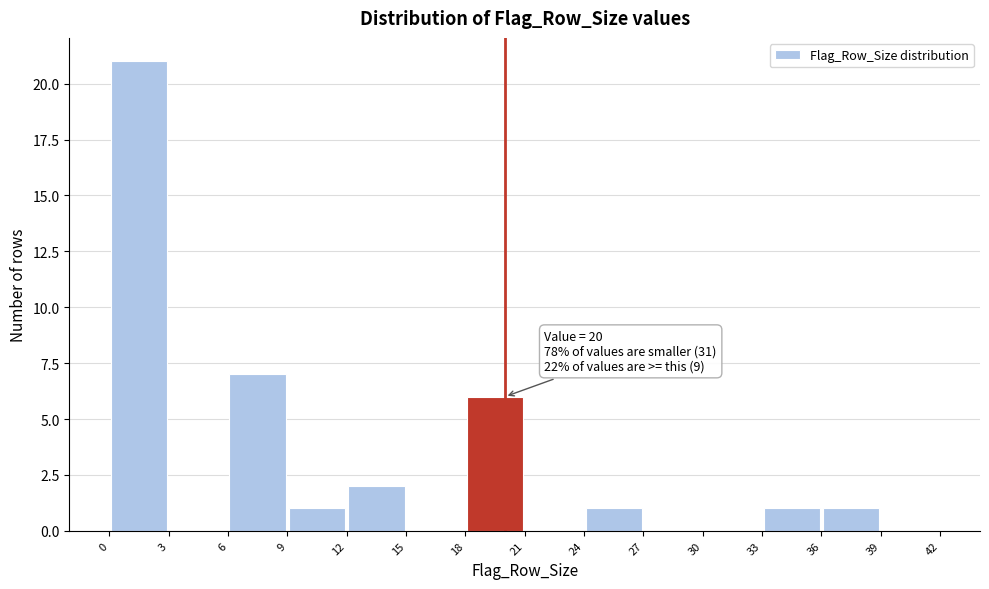

Over which range of the x-axis is the bar tallest?

0 to 3